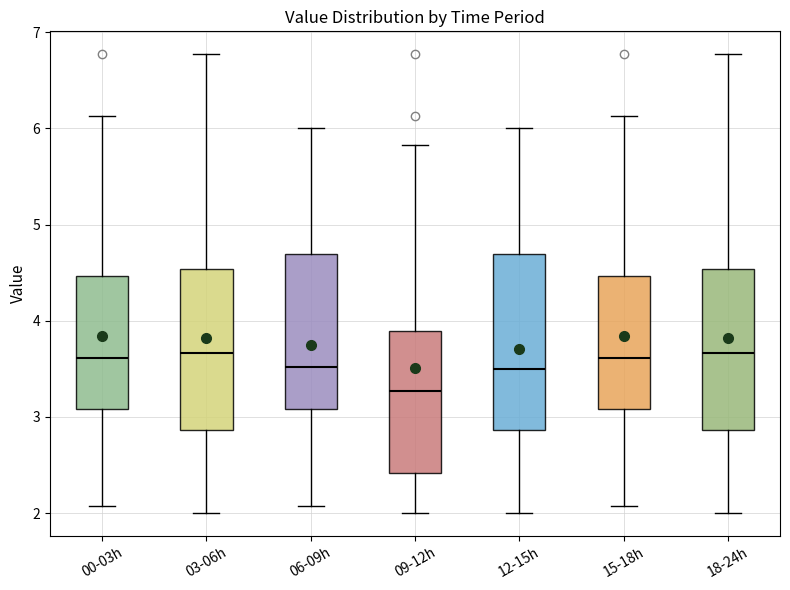

Reading left to right, read every box against the y-axis: the position of its median line, the range the box covers, and the ends of its whiskers. The values are not printed on the chart, so give them approximately, as read against the axis.

00-03h: median 3.6, box 3.1 to 4.5, whiskers 2.1 to 6.1
03-06h: median 3.7, box 2.9 to 4.5, whiskers 2.0 to 6.8
06-09h: median 3.5, box 3.1 to 4.7, whiskers 2.1 to 6.0
09-12h: median 3.3, box 2.4 to 3.9, whiskers 2.0 to 5.8
12-15h: median 3.5, box 2.9 to 4.7, whiskers 2.0 to 6.0
15-18h: median 3.6, box 3.1 to 4.5, whiskers 2.1 to 6.1
18-24h: median 3.7, box 2.9 to 4.5, whiskers 2.0 to 6.8